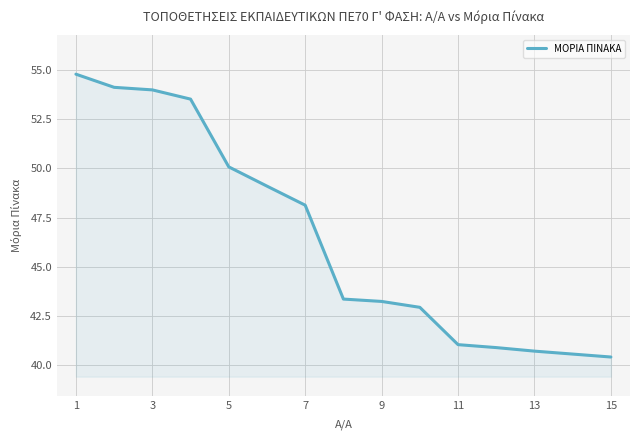

What is the difference between the maximum and minimum values?

14.4